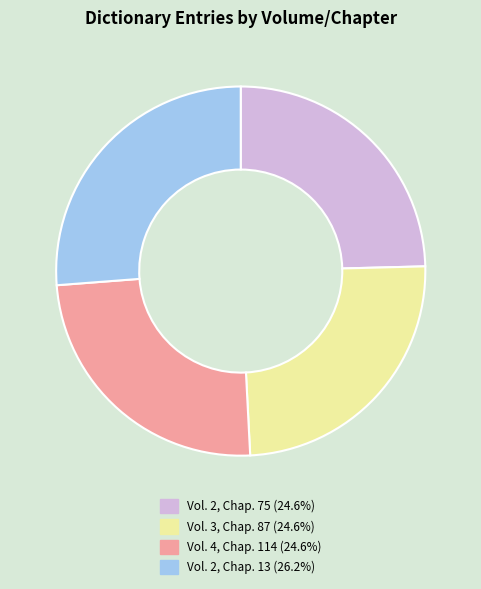

What is the largest slice in the pie chart?

Vol. 2, Chap. 13